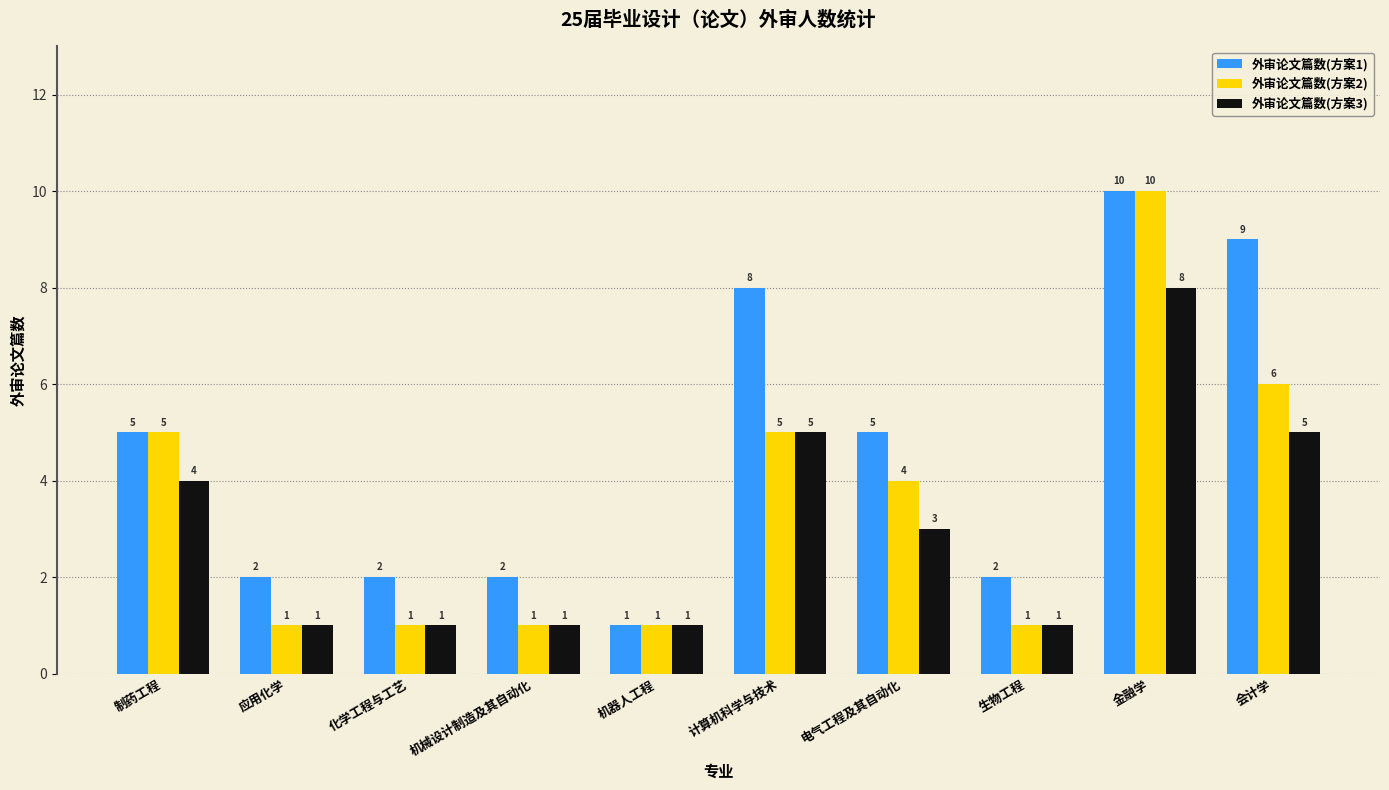

What is the maximum value for 外审论文篇数(方案3)?

8